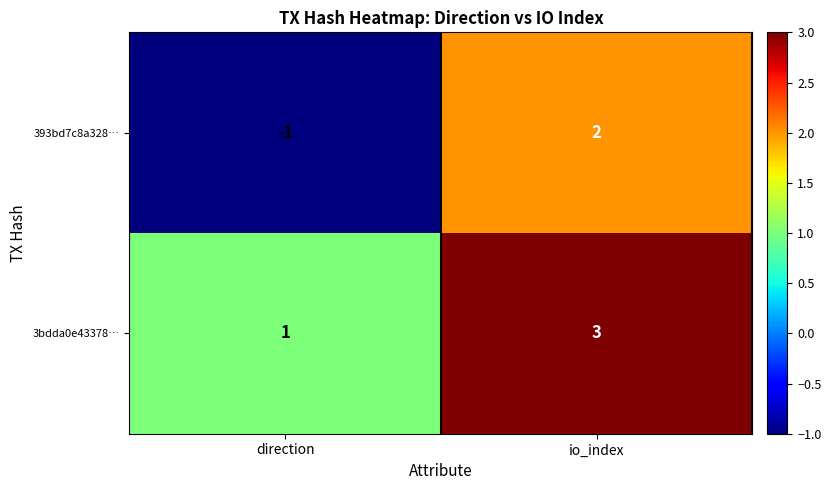

At how many categories does at least one series exceed 0?

2